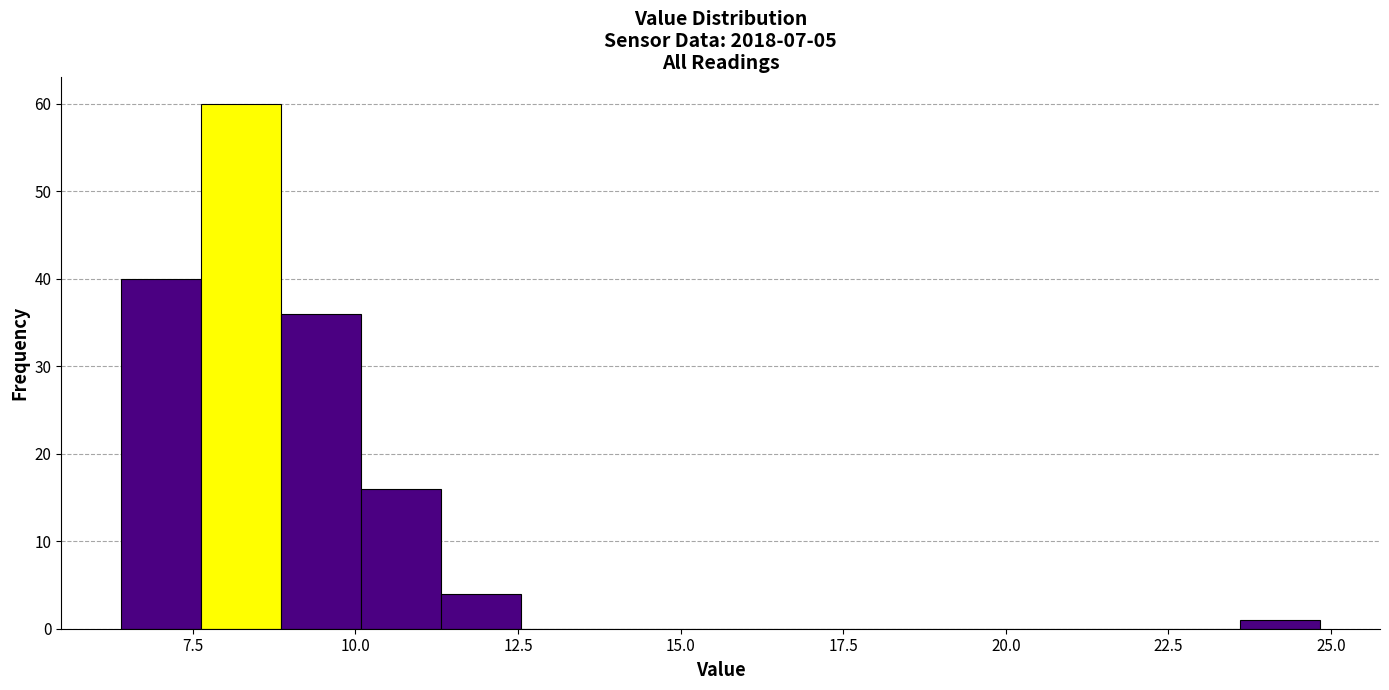

Read against the x-axis, roughly where is the centre of the tallest bar?

8.0